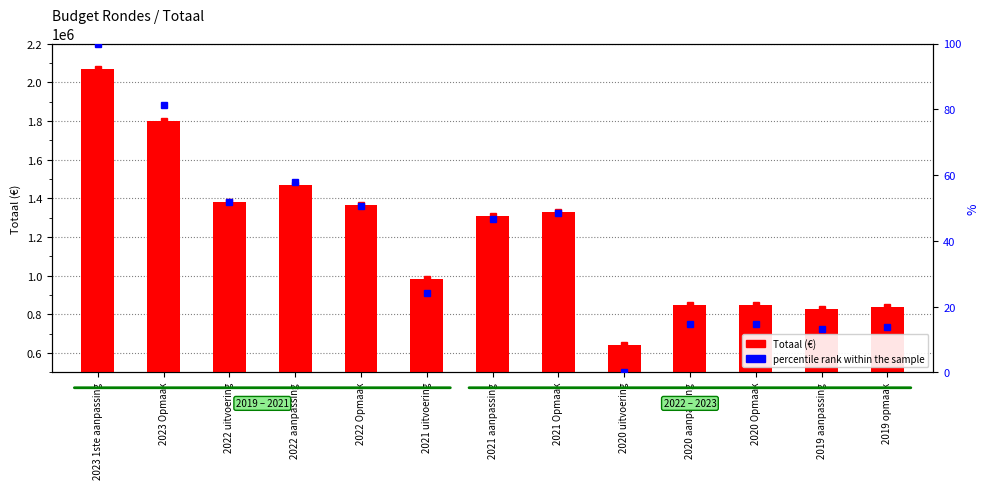

Reading right to left, transcribe all the data shown in this chart.

Totaal: 2019 opmaak=835022.0	2019 aanpassing=826938.0	2020 Opmaak=848241.0	2020 aanpassing=849059.0	2020 uitvoering=640374.0	2021 Opmaak=1330437.0	2021 aanpassing=1307456.0	2021 uitvoering=983780.0	2022 Opmaak=1363499.0	2022 aanpassing=1469198.0	2022 uitvoering=1379301.0	2023 Opmaak=1801317.0	2023 1ste aanpassing=2069007.0
percentile rank: 2019 opmaak=13.6	2019 aanpassing=13.1	2020 Opmaak=14.6	2020 aanpassing=14.6	2020 uitvoering=0.0	2021 Opmaak=48.3	2021 aanpassing=46.7	2021 uitvoering=24.0	2022 Opmaak=50.6	2022 aanpassing=58.0	2022 uitvoering=51.7	2023 Opmaak=81.3	2023 1ste aanpassing=100.0